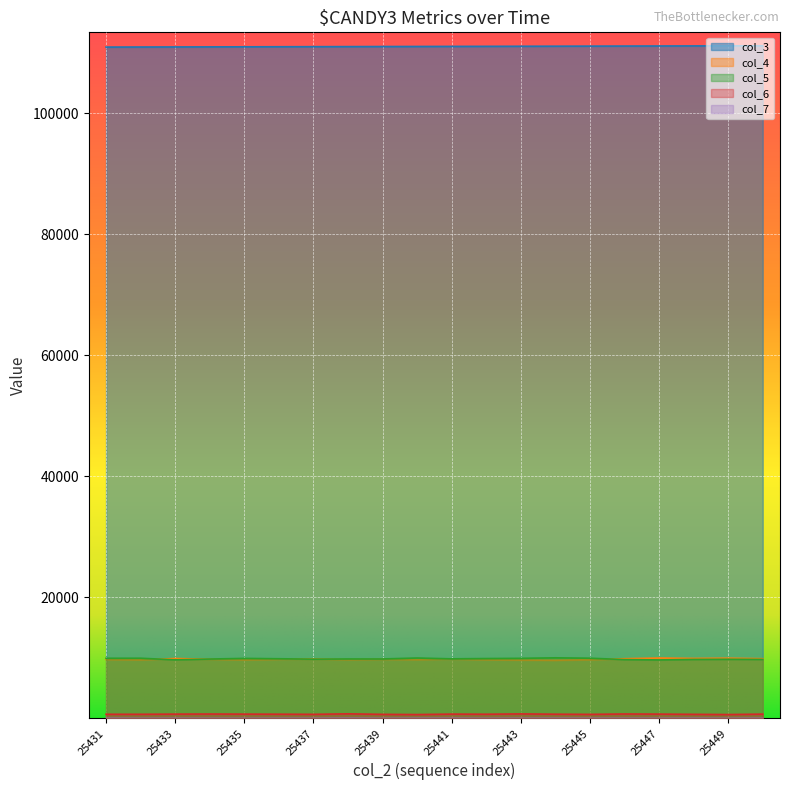

Does the chart display data point markers on the line(s)?

No